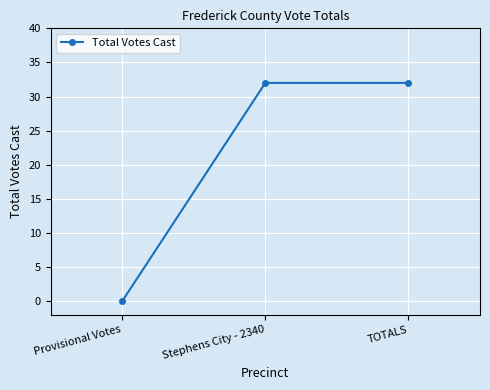

Reading left to right, transcribe all the data shown in this chart.

Provisional Votes=0	Stephens City - 2340=32	TOTALS=32